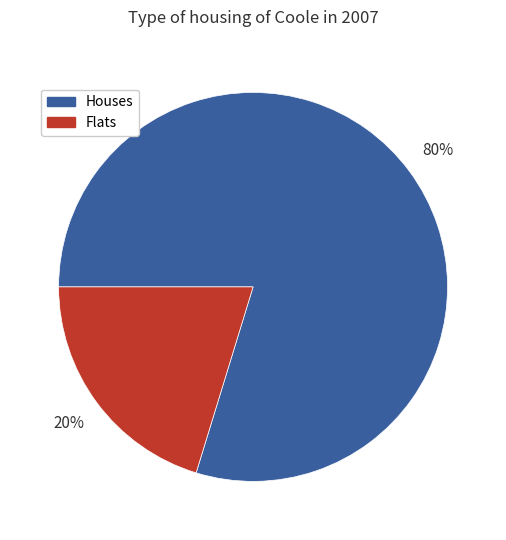

Combined, do Houses and Flats account for over 50%?

Yes